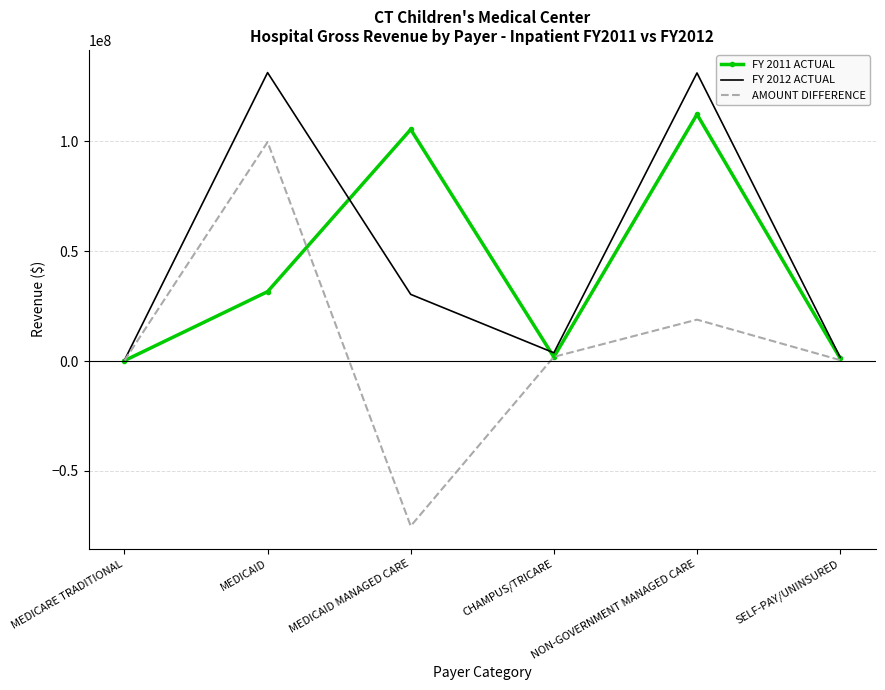

Where is the first local minimum for FY 2012 ACTUAL?

CHAMPUS/TRICARE